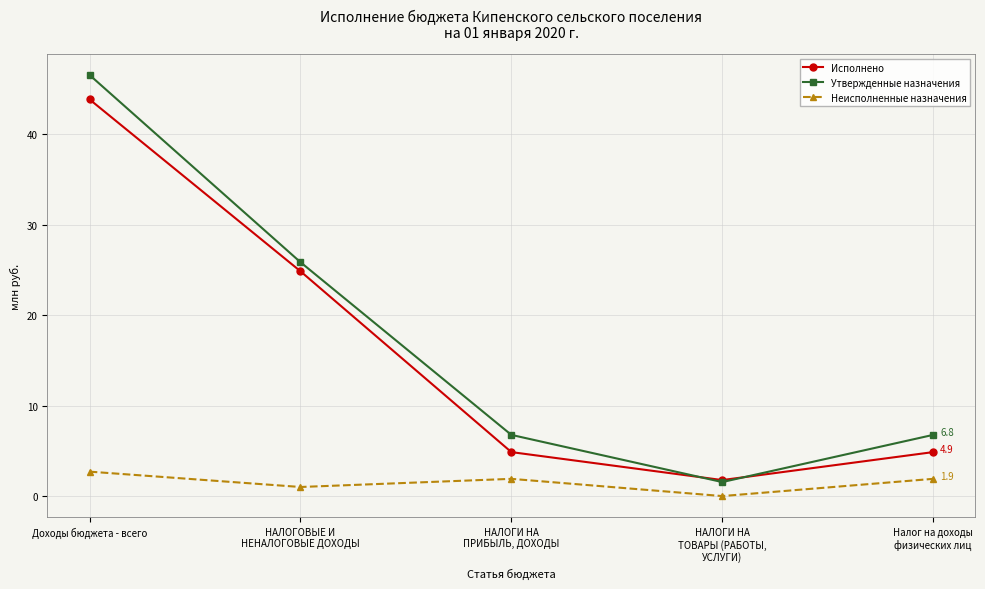

Read the Неисполненные назначения value at Налог на доходы
физических лиц.

1.9